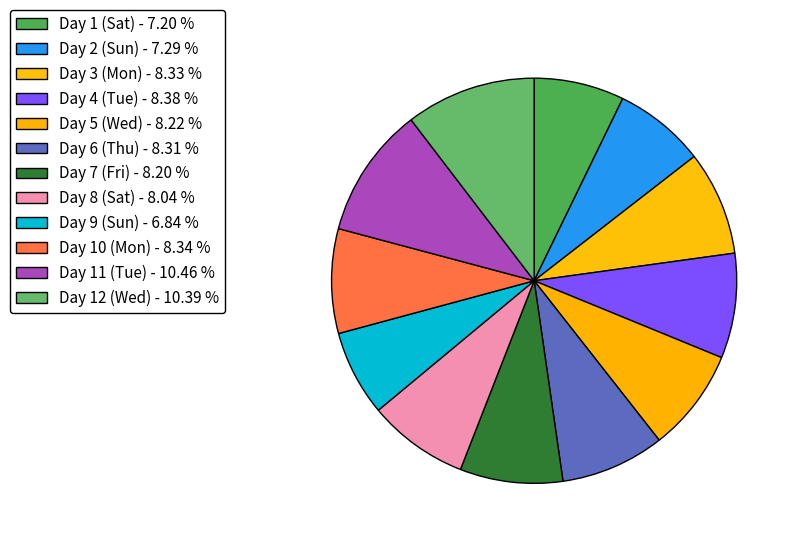

Approximately how many times larger is the value at Day 2 (Sun) compared to Day 11 (Tue)?

0.7